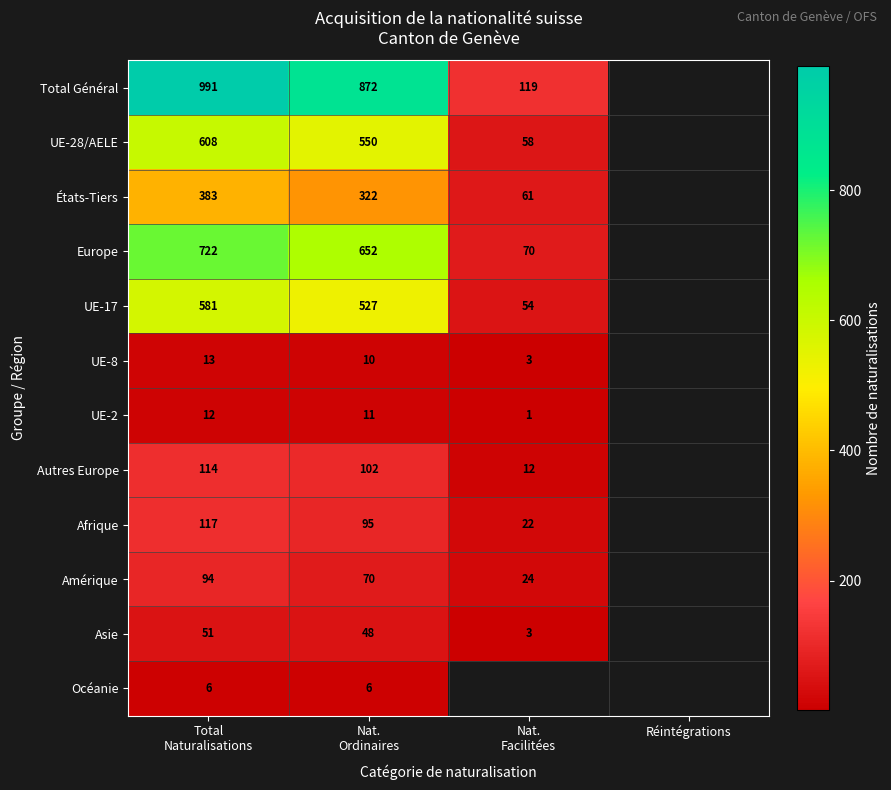

Which series has the widest spread of values?

Total Général